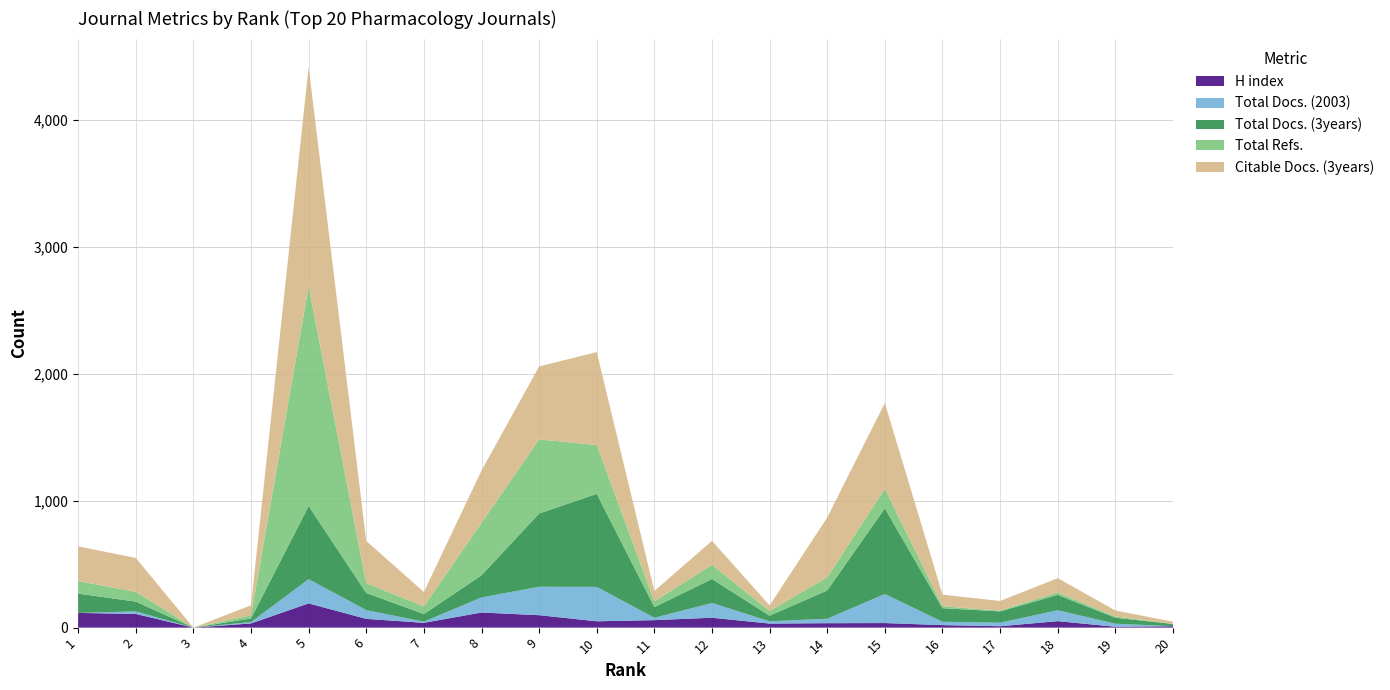

Reading left to right, transcribe all the data shown in this chart.

H index: 1=116	2=108	3=0	4=33	5=191	6=69	7=38	8=119	9=98	10=50	11=59	12=78	13=32	14=35	15=36	16=20	17=11	18=51	19=7	20=11
Total Docs. (2003): 1=0	2=20	3=0	4=11	5=191	6=69	7=9	8=119	9=224	10=271	11=19	12=116	13=18	14=35	15=229	16=26	17=28	18=86	19=24	20=0
Total Docs. (3years): 1=152	2=77	3=0	4=28	5=576	6=135	7=60	8=174	9=577	10=733	11=84	12=189	13=44	14=223	15=675	16=107	17=89	18=121	19=47	20=18
Total Refs.: 1=99	2=77	3=0	4=25	5=1731	6=77	7=60	8=414	9=584	10=385	11=45	12=112	13=37	14=103	15=155	16=16	17=6	18=19	19=10	20=0
Citable Docs. (3years): 1=273	2=267	3=0	4=79	5=1731	6=333	7=114	8=411	9=575	10=732	11=82	12=189	13=44	14=472	15=675	16=91	17=76	18=113	19=47	20=18